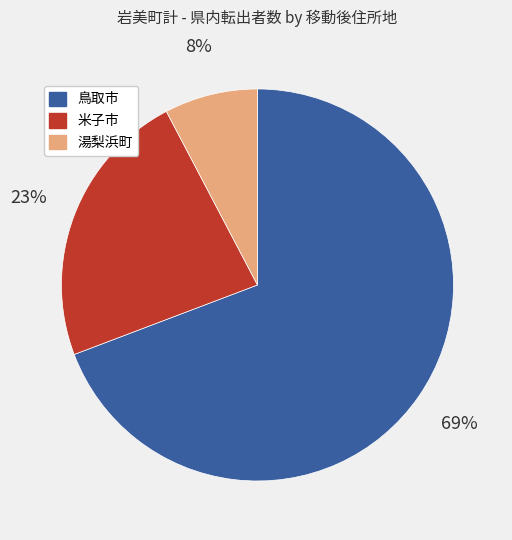

Rank the categories by value from lowest to highest.

湯梨浜町, 米子市, 鳥取市